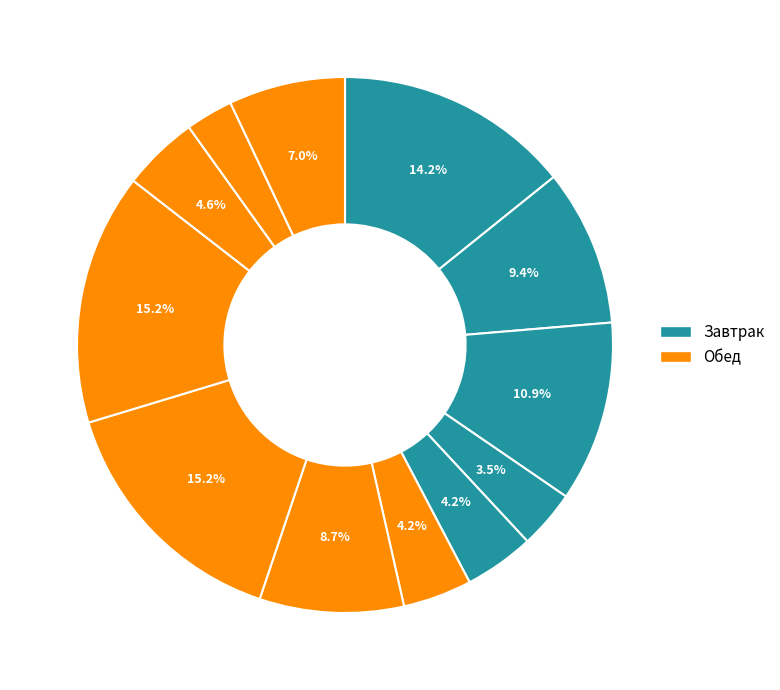

Count the number of slices in the pie.

12